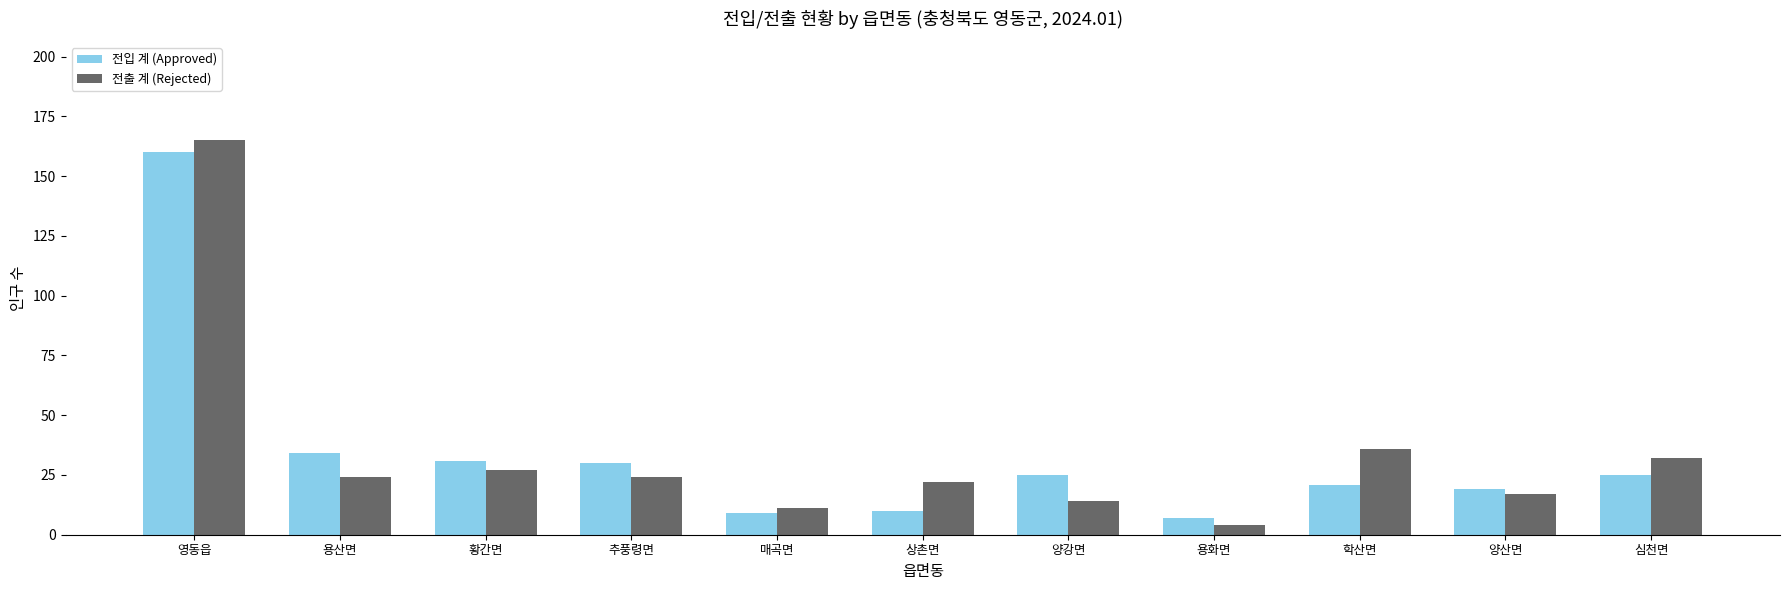

Does the chart contain stacked bars?

No